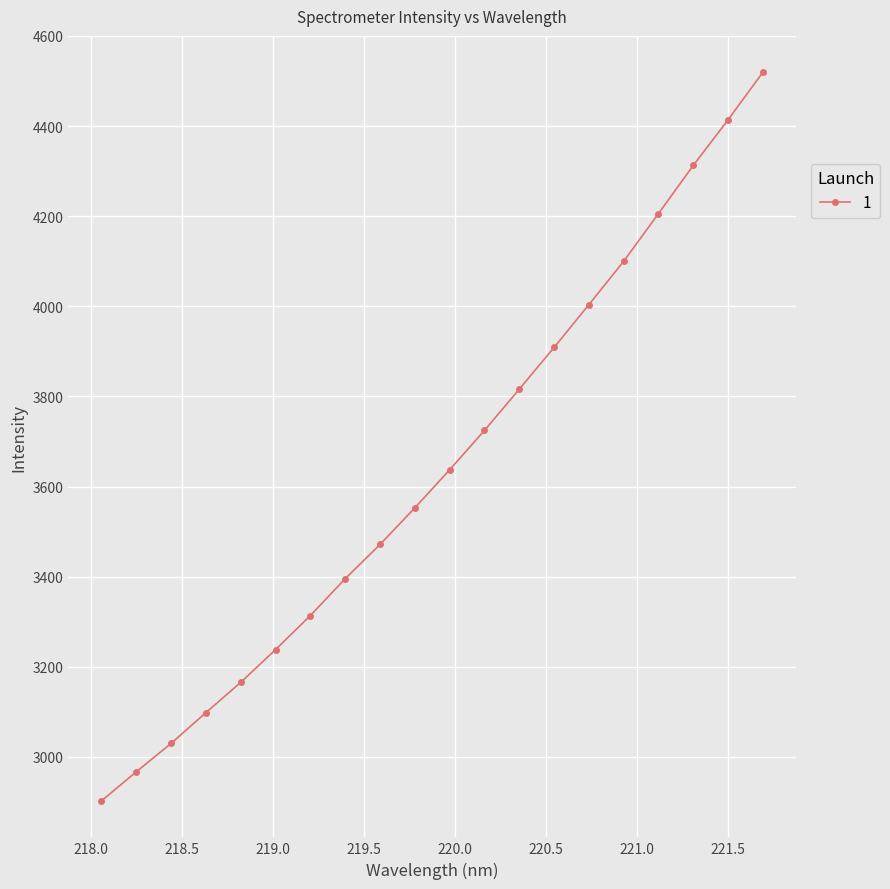

What is the value of the 20th point from the left?

4519.3